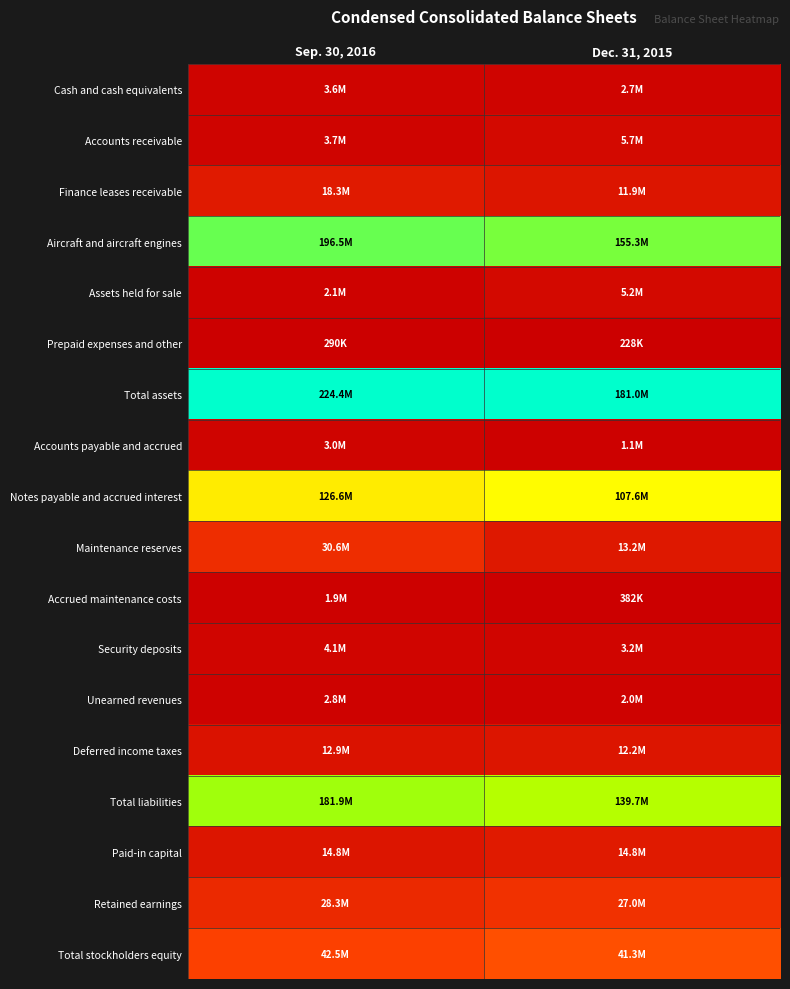

At how many categories does at least one series exceed 0?

2